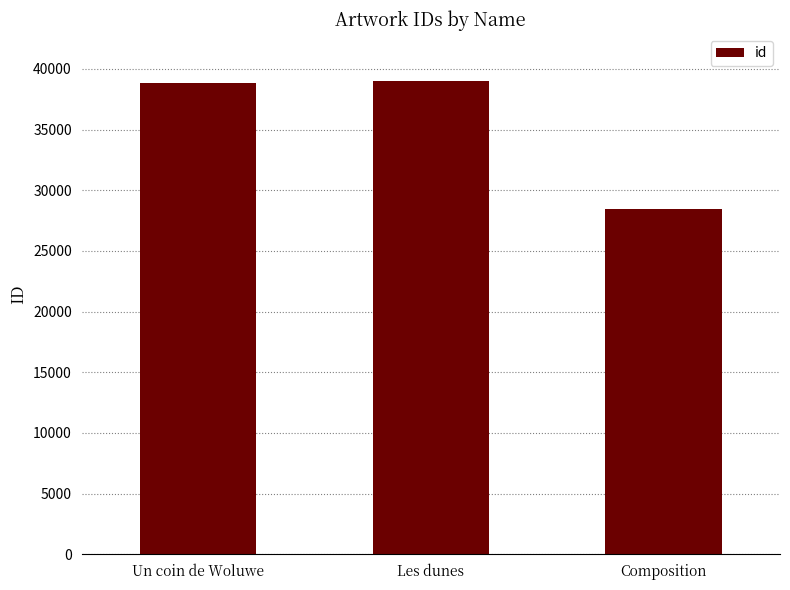

Are the bars horizontal?

No